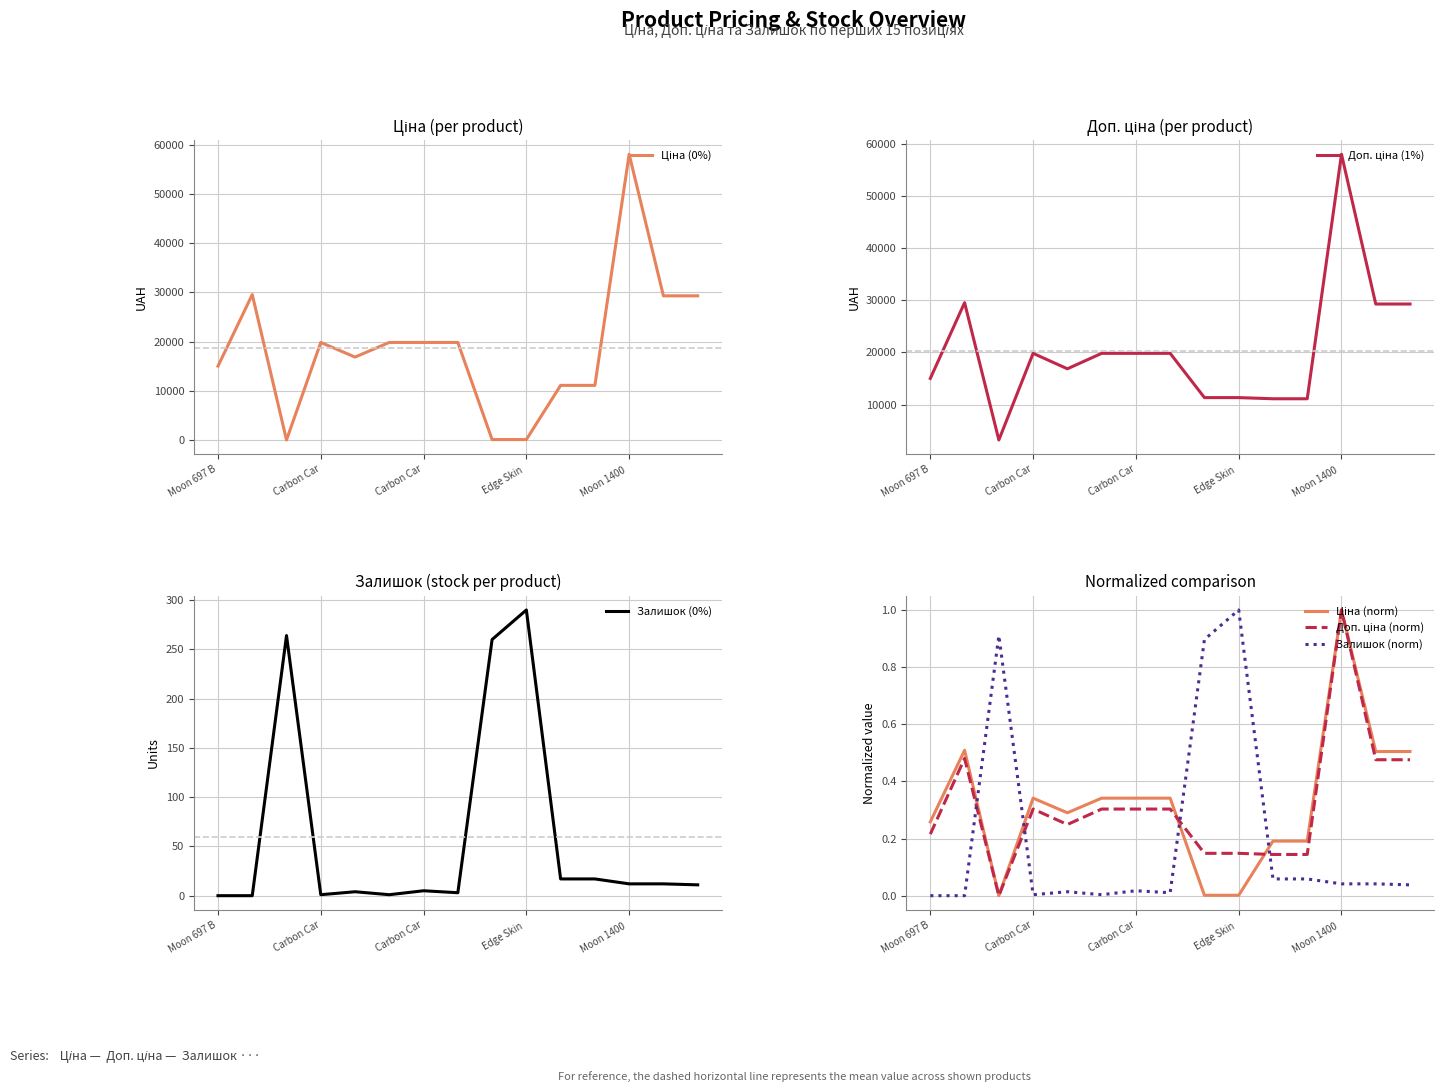

Reading right to left, list all the values displayed in this chart.

Ціна (0%): 29294.9	29294.9	58037.0	11113.6	11113.6	113.3	113.3	19831.1	19831.1	19831.1	16863.2	19831.1	32.0	29548.9	15019.2
Доп. ціна (1%): 29294.9	29294.9	58037.0	11113.6	11113.6	11334.0	11334.0	19831.1	19831.1	19831.1	16863.2	19831.1	3205.0	29548.9	15019.2
Залишок (0%): 11.0	12.0	12.0	17.0	17.0	290.0	260.0	3.0	5.0	1.0	4.0	1.0	264.0	0.0	0.0
Ціна (norm): 0.5	0.5	1.0	0.2	0.2	0.0	0.0	0.3	0.3	0.3	0.3	0.3	0.0	0.5	0.3
Доп. ціна (norm): 0.5	0.5	1.0	0.1	0.1	0.1	0.1	0.3	0.3	0.3	0.2	0.3	0.0	0.5	0.2
Залишок (norm): 0.0	0.0	0.0	0.1	0.1	1.0	0.9	0.0	0.0	0.0	0.0	0.0	0.9	0.0	0.0